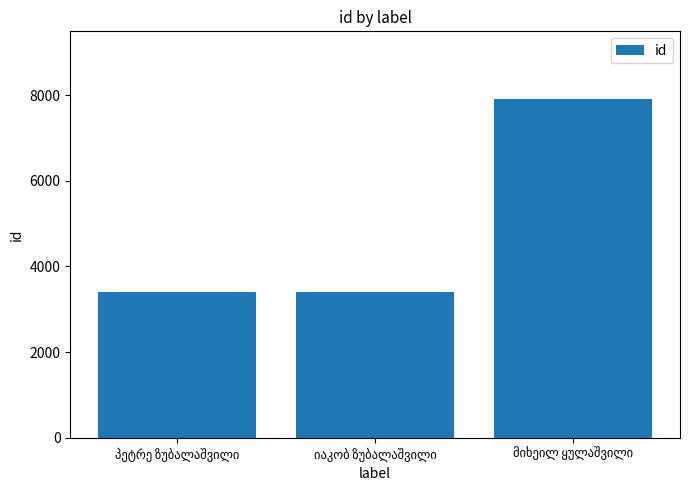

What is the maximum value shown in the chart?

7908